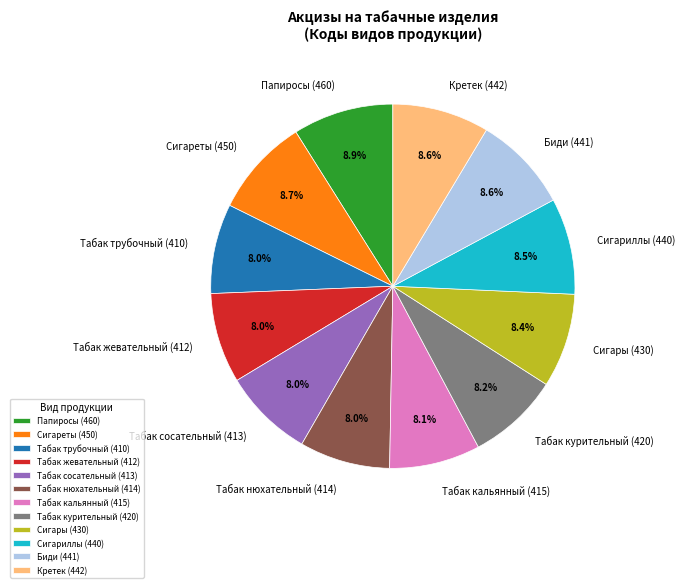

Is there any slice that represents more than half of the pie?

No